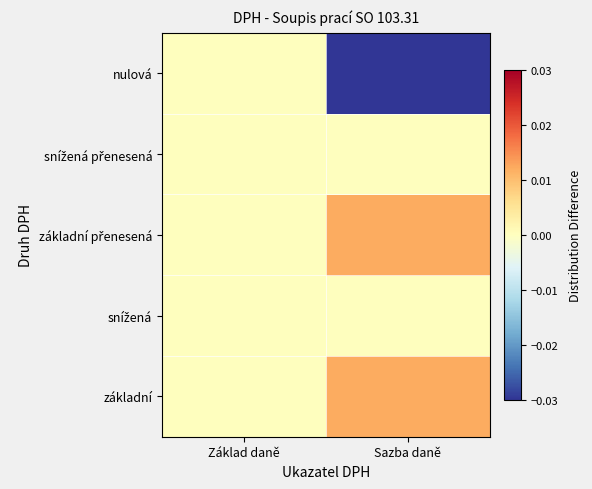

Count the number of categories in the chart.

2